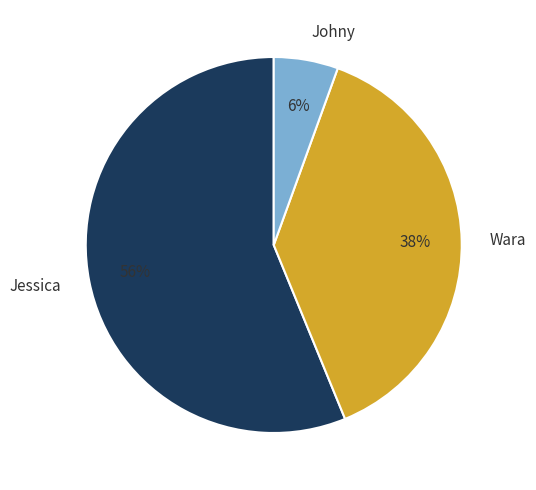

Which slice is the smallest?

Johny